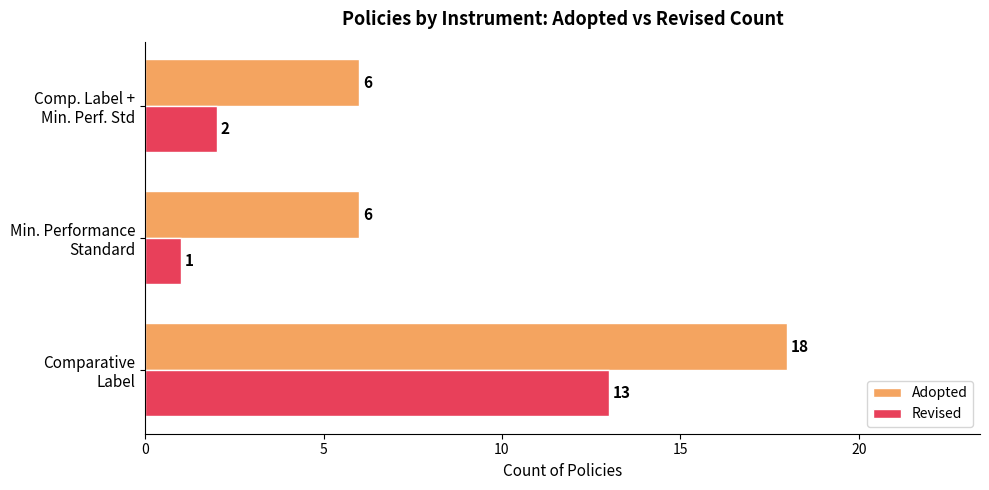

Which series has the largest total across all categories?

Adopted